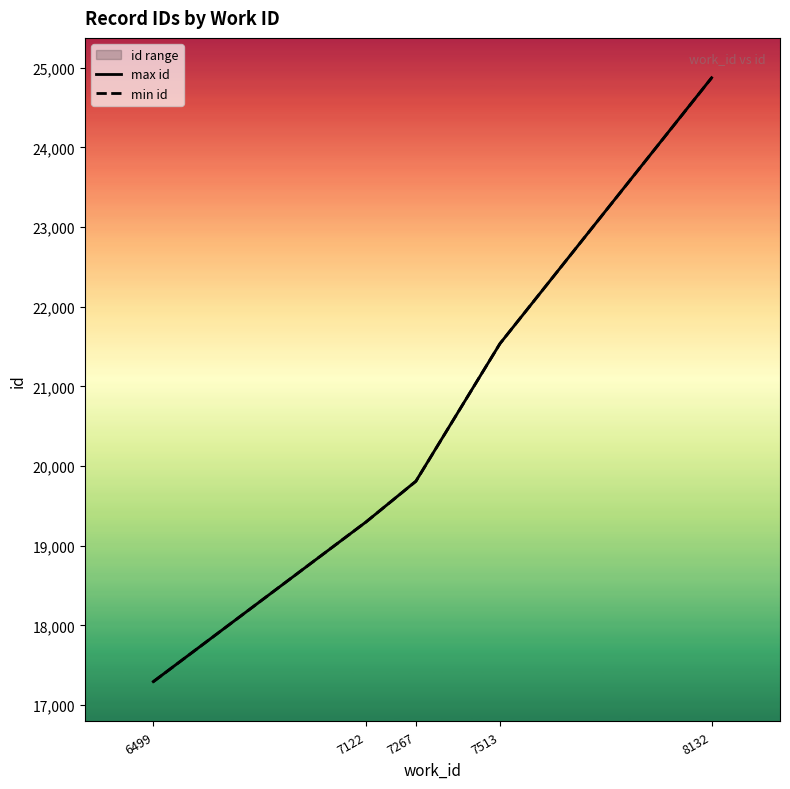

True or false: min id has more than 2 points higher than both neighbors.

False